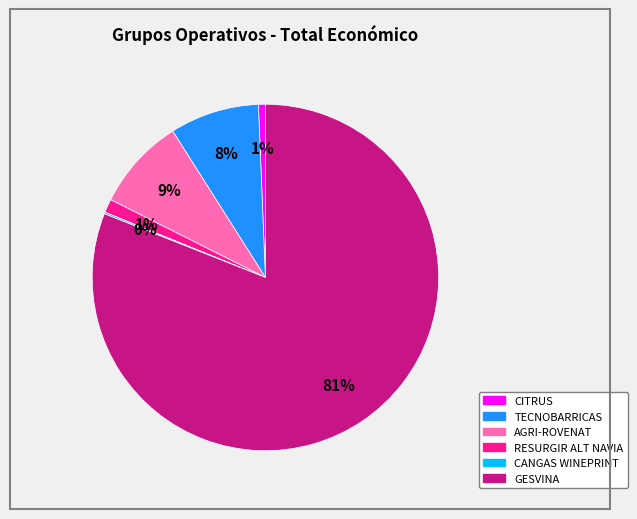

Does any single category account for the majority?

Yes